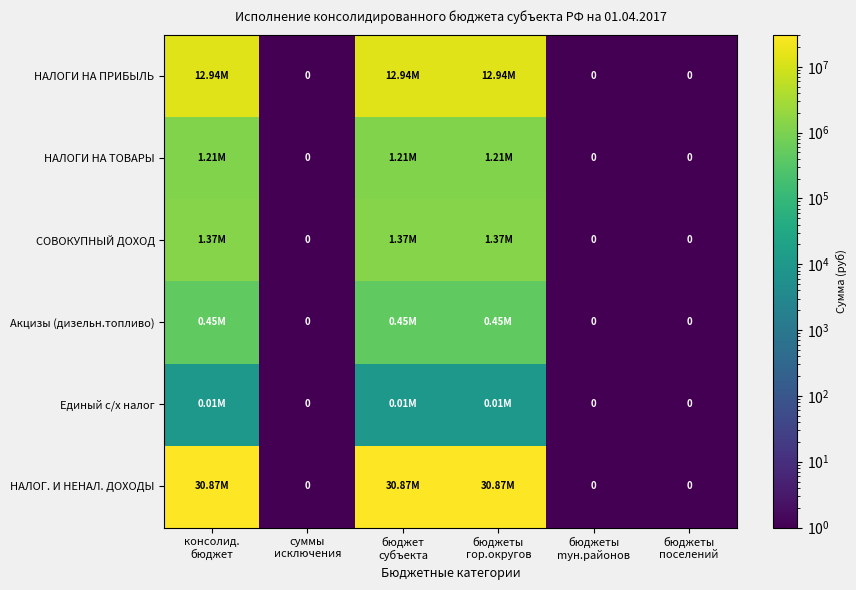

Between бюджеты
гор.округов and суммы
исключения, which is larger?

бюджеты
гор.округов